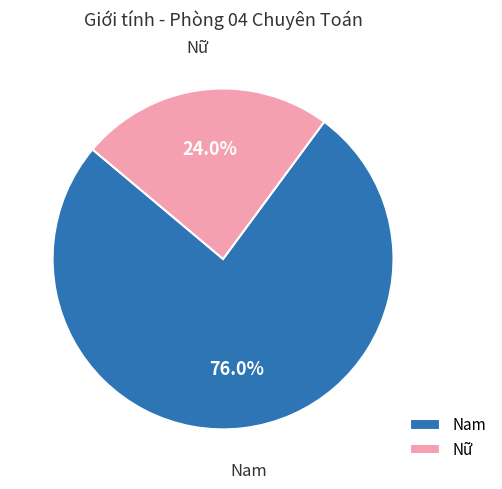

Is there a majority slice in this chart?

Yes